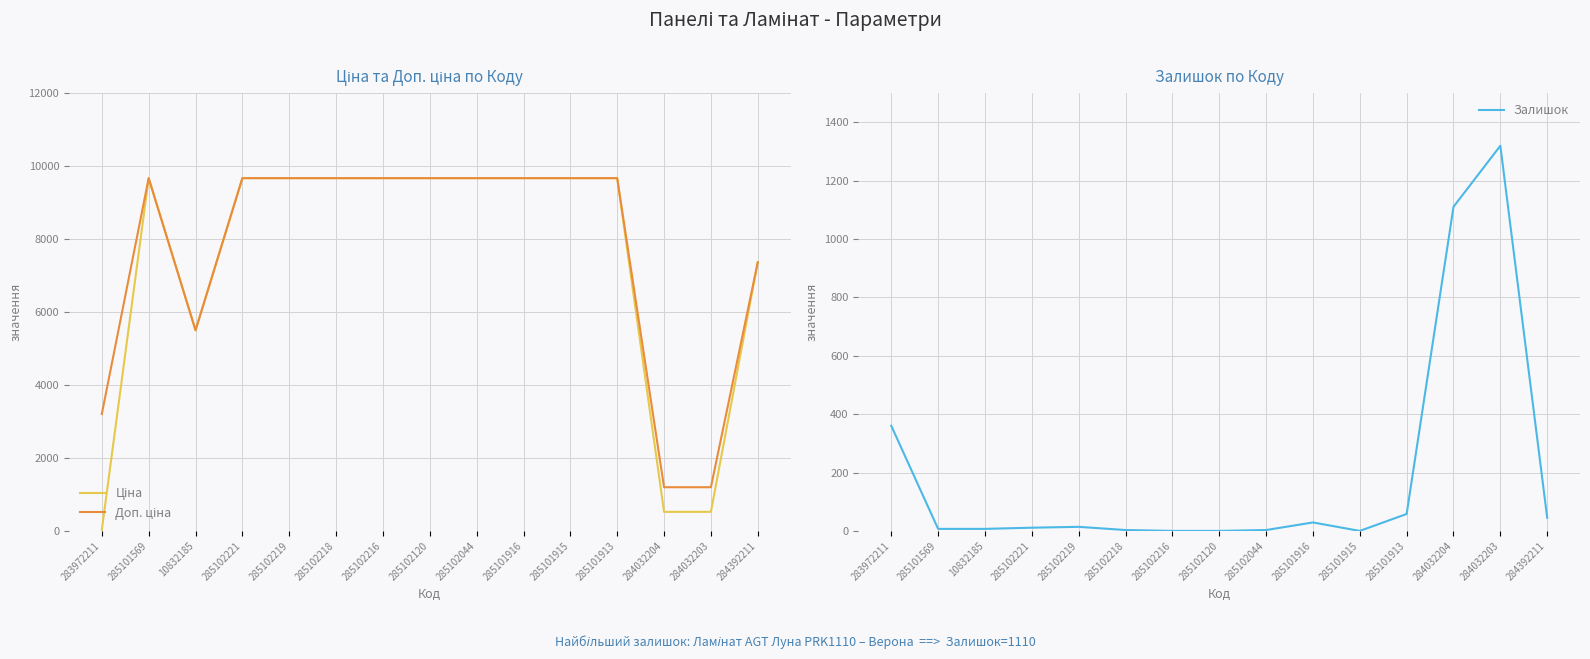

At which category is the sum across all series the highest?

285101913